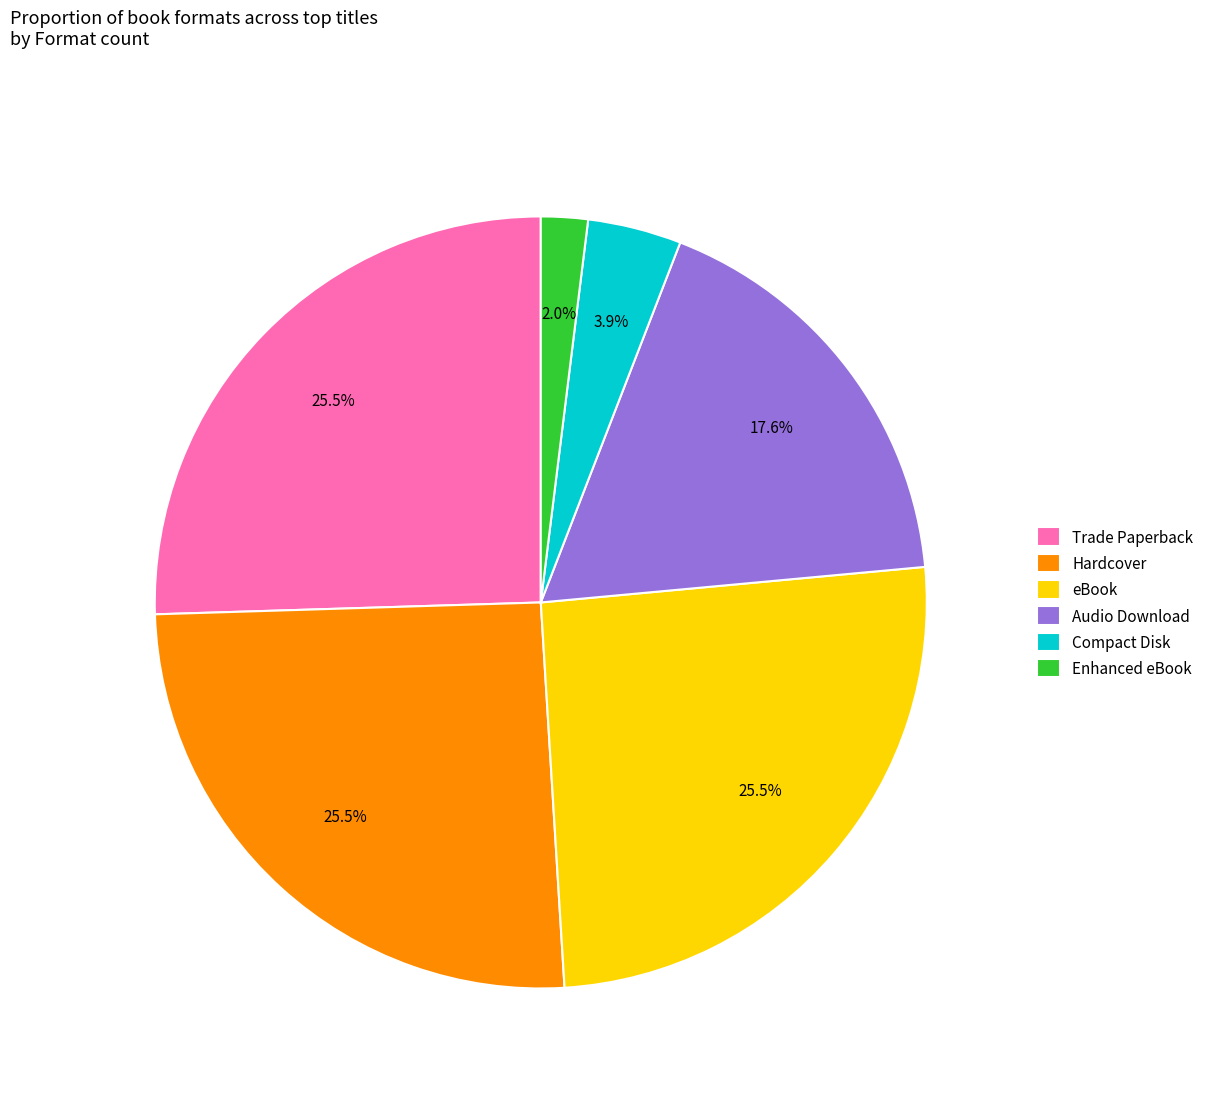

What percentage do Enhanced eBook and Compact Disk together represent?

5.9%